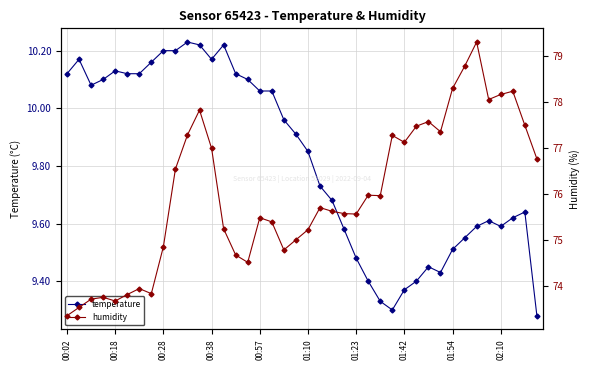

True or false: temperature has more than 2 points higher than both neighbors.

True